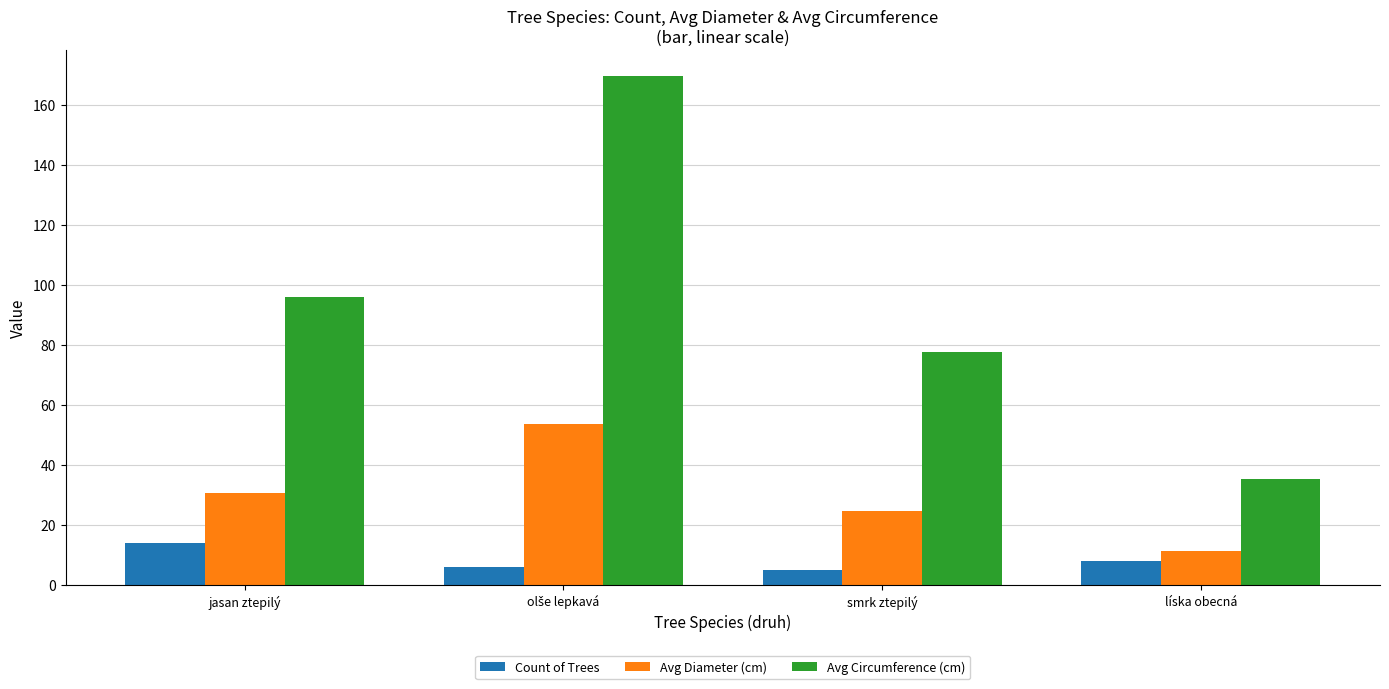

What position from the left is jasan ztepilý?

1